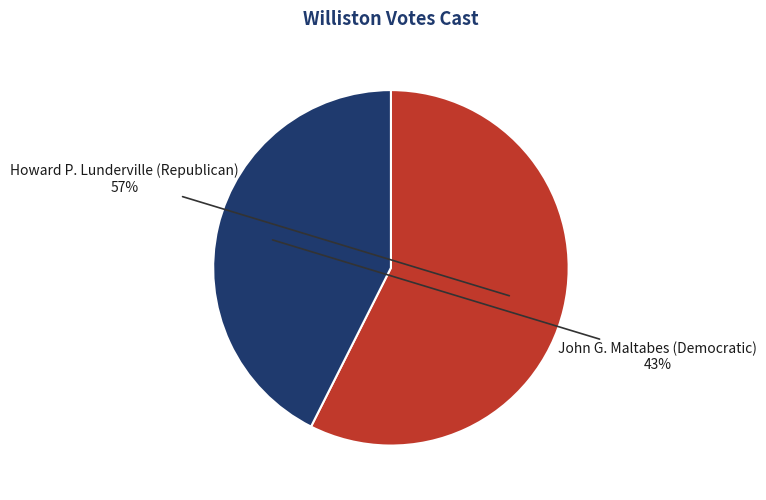

To the nearest percent, what is the average slice percentage?

50%